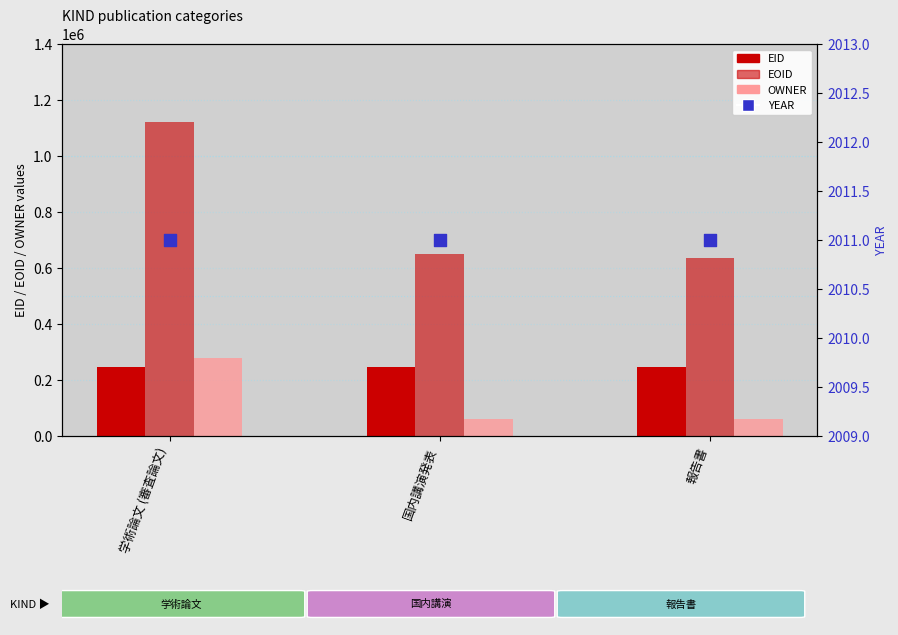

At which category is the sum across all series the highest?

学術論文 (審査論文)